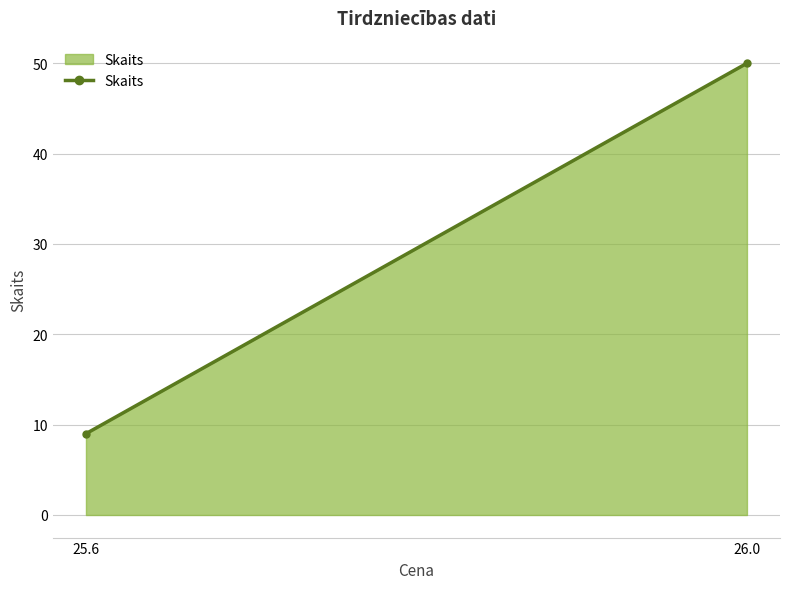

What is the approximate value at 25.6, to the nearest 10?

10